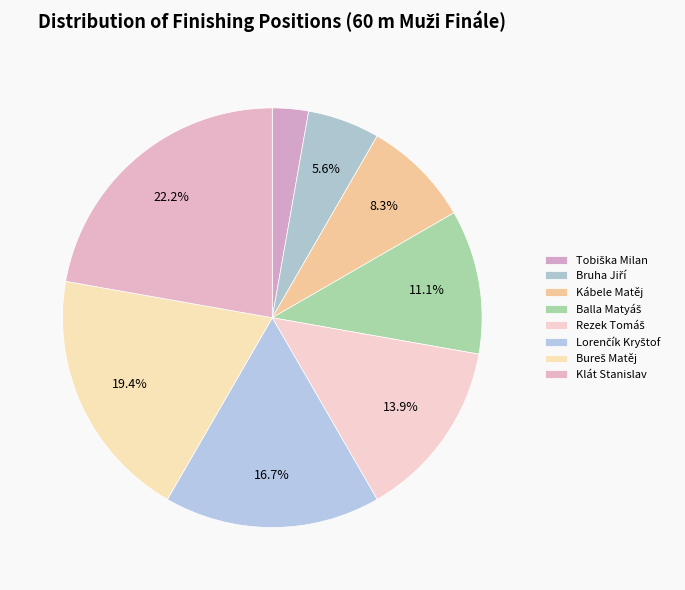

How many segments does this pie chart have?

8